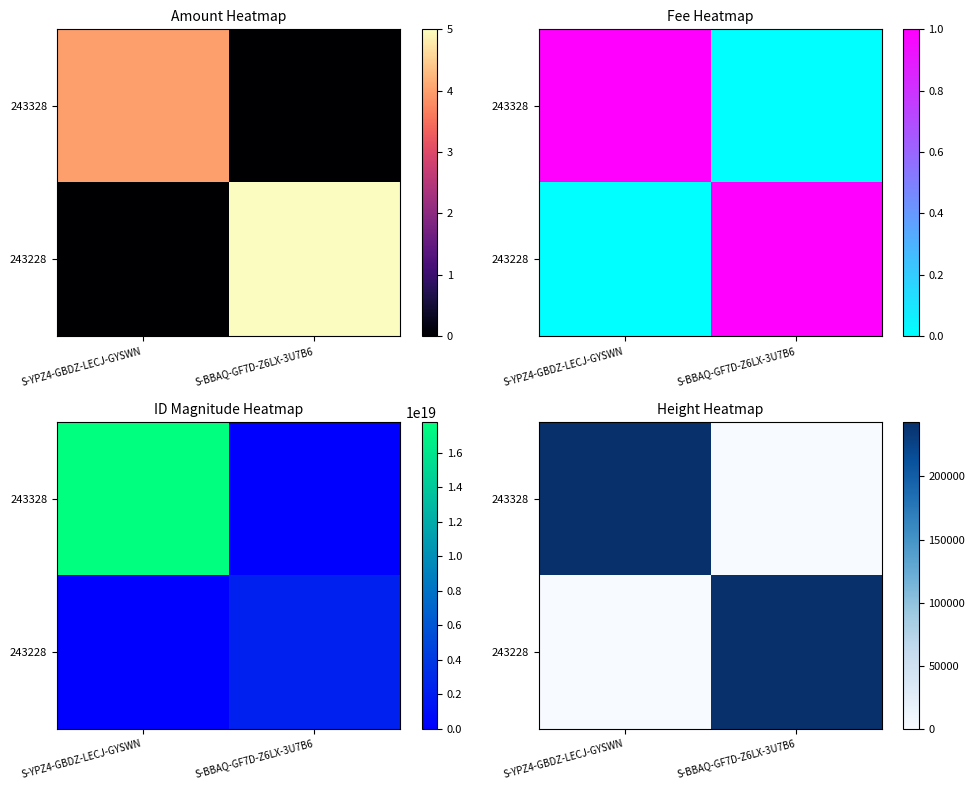

At how many categories does at least one series exceed 189279?

2